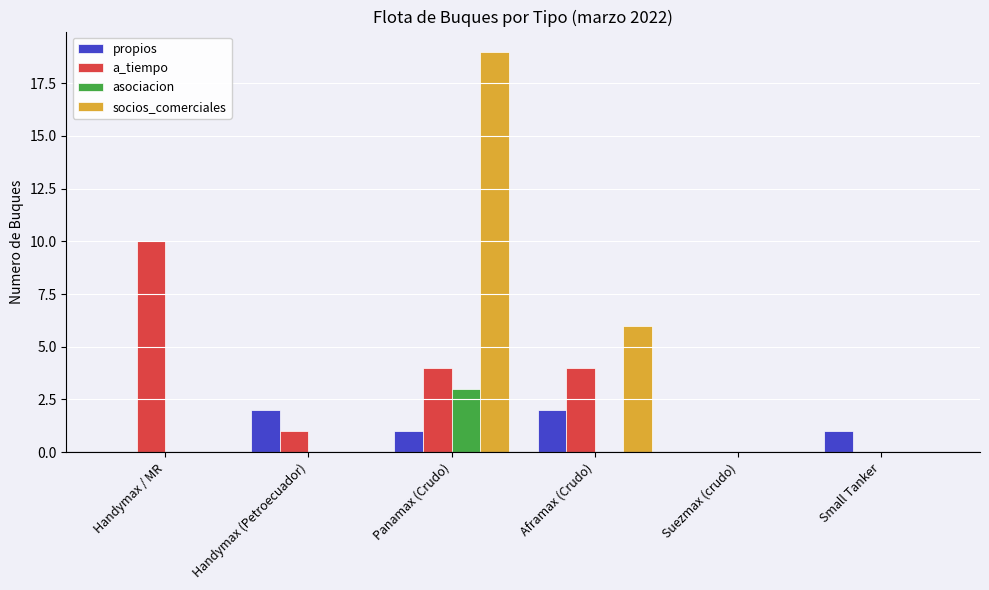

Reading left to right, extract all data points from this chart.

propios: Handymax / MR=0	Handymax (Petroecuador)=2	Panamax (Crudo)=1	Aframax (Crudo)=2	Suezmax (crudo)=0	Small Tanker=1
a_tiempo: Handymax / MR=10	Handymax (Petroecuador)=1	Panamax (Crudo)=4	Aframax (Crudo)=4	Suezmax (crudo)=0	Small Tanker=0
asociacion: Handymax / MR=0	Handymax (Petroecuador)=0	Panamax (Crudo)=3	Aframax (Crudo)=0	Suezmax (crudo)=0	Small Tanker=0
socios_comerciales: Handymax / MR=0	Handymax (Petroecuador)=0	Panamax (Crudo)=19	Aframax (Crudo)=6	Suezmax (crudo)=0	Small Tanker=0